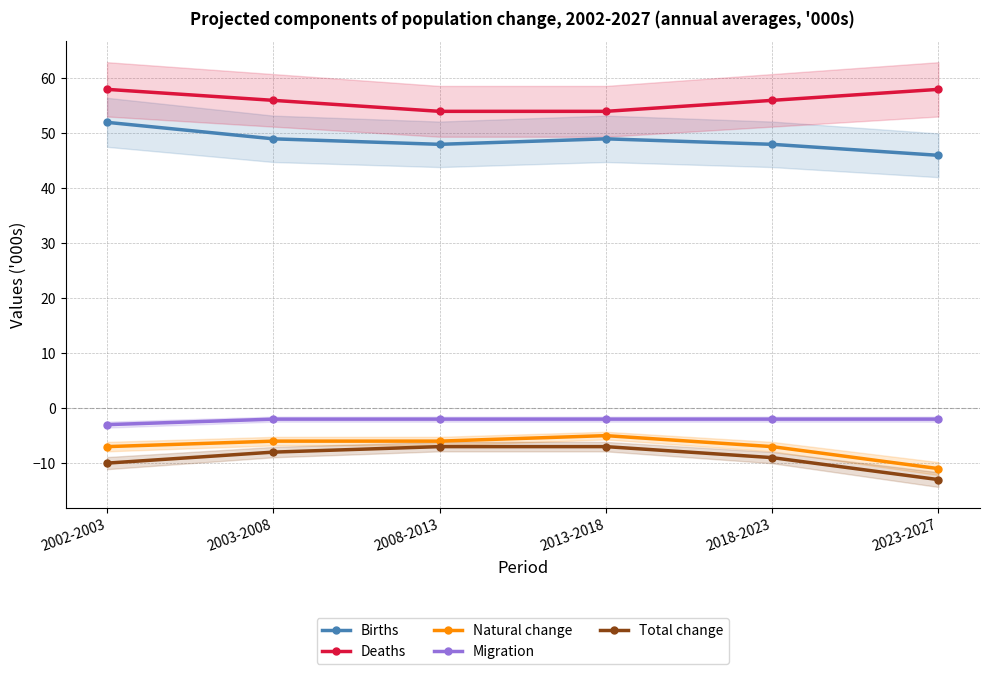

Between 2013-2018 and 2023-2027, which series saw the biggest shift?

Natural change